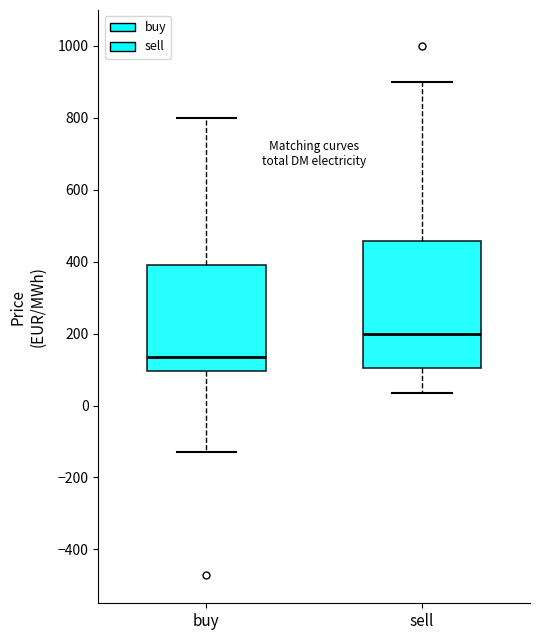

Which box is the tallest, from its lower edge to its upper edge?

sell